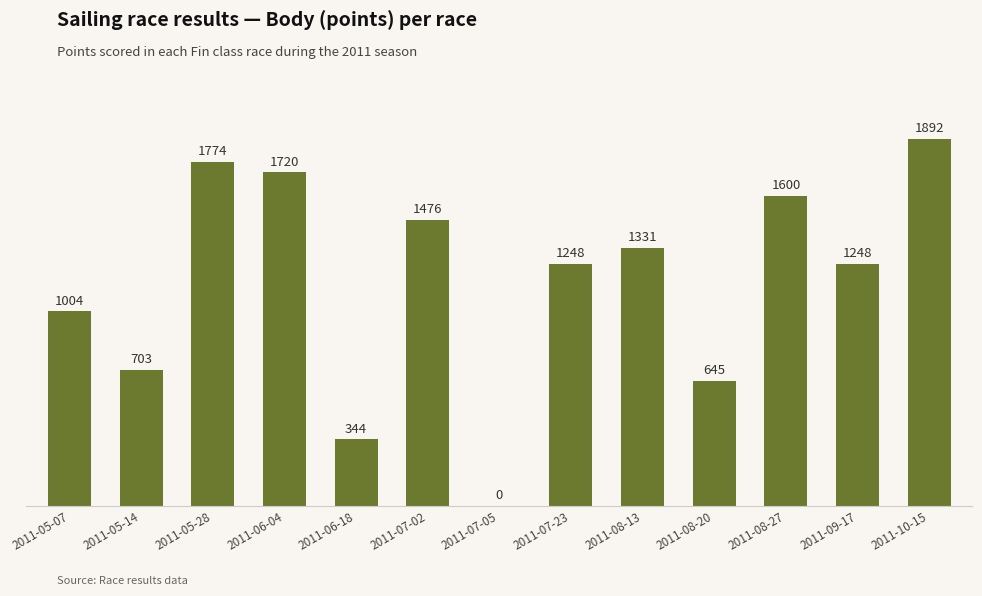

What is the ratio of the value at 2011-05-28 to the value at 2011-08-13?

1.3